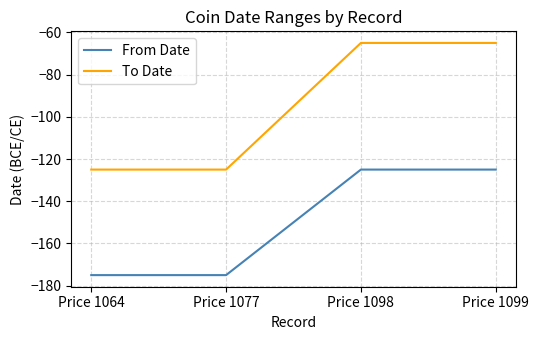

Count the From Date values in the range -175 to -125.

4